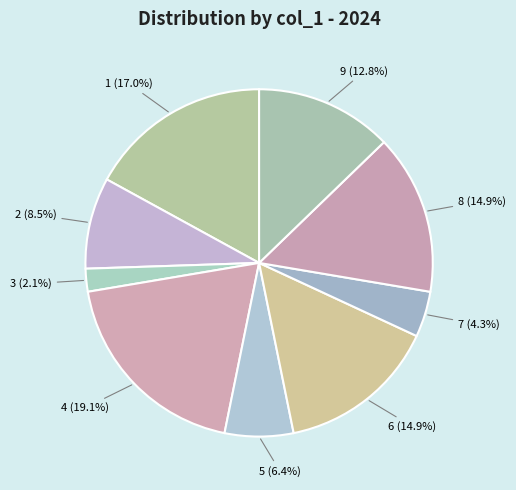

True or false: 4 accounts for 19% of the total.

True